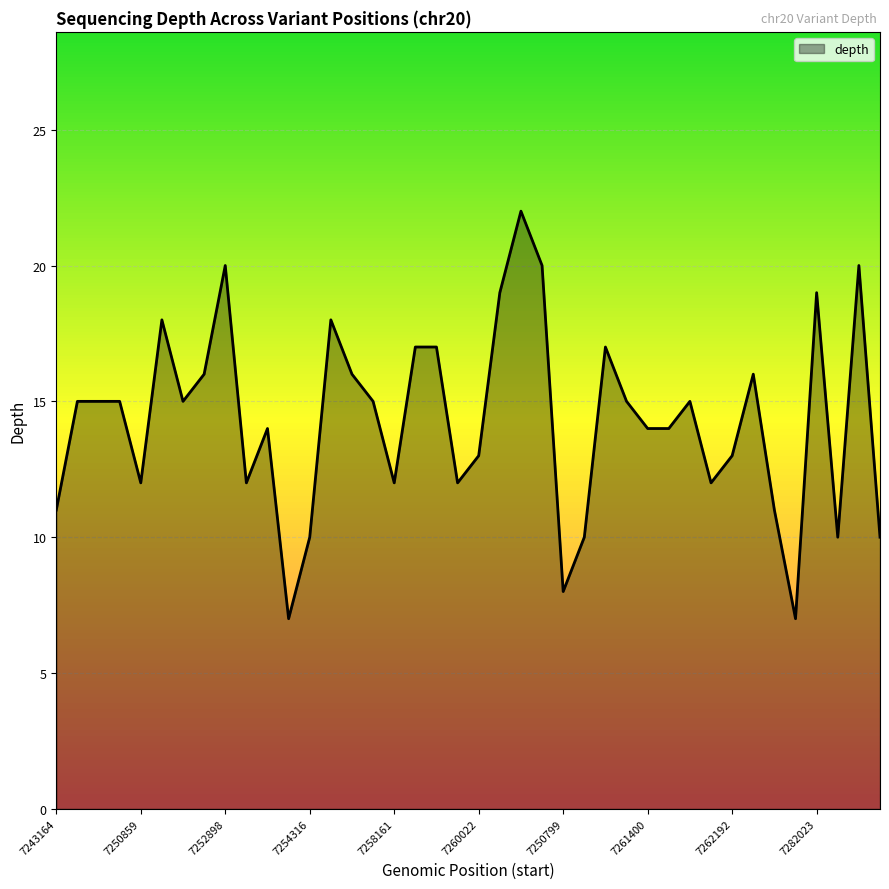

What is the greatest value displayed?

22